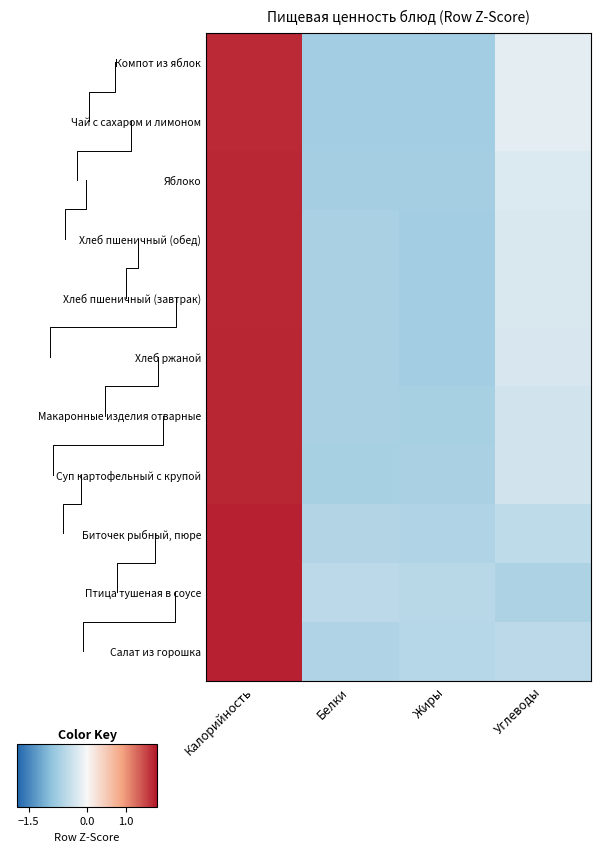

The value of Макаронные изделия отварные at Углеводы is -0.2. True or false?

False